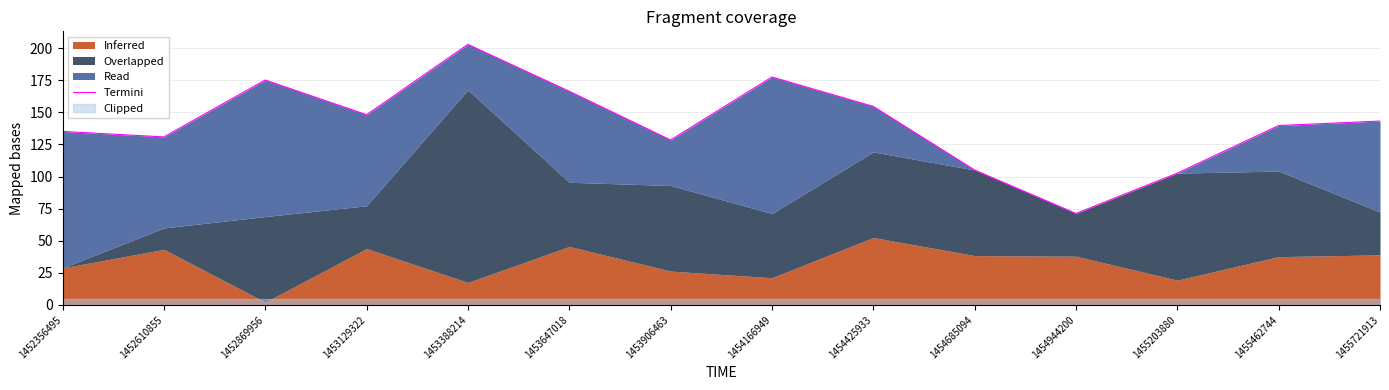

Where does the data first go above 143?

1452869956